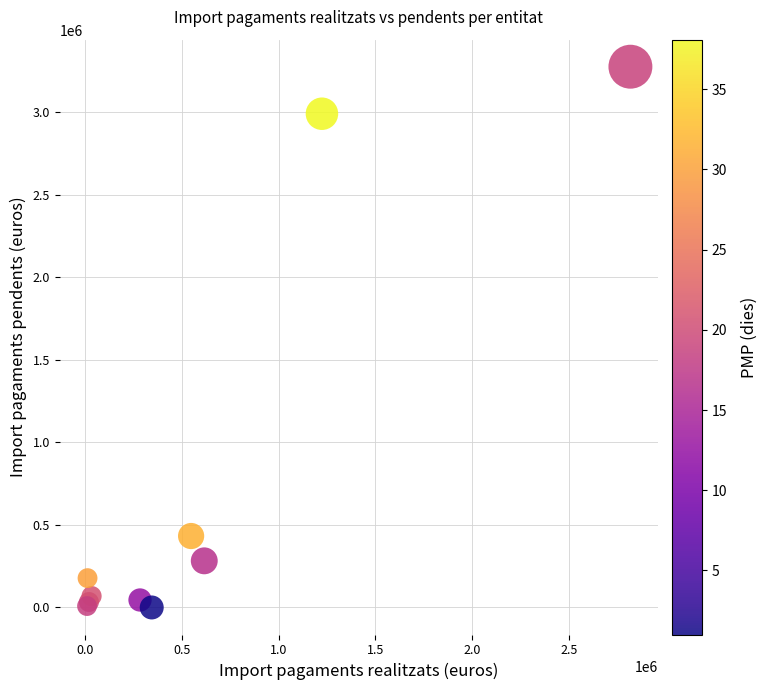

What Y value in the scatter plot is closest to 1637669?

432749.1